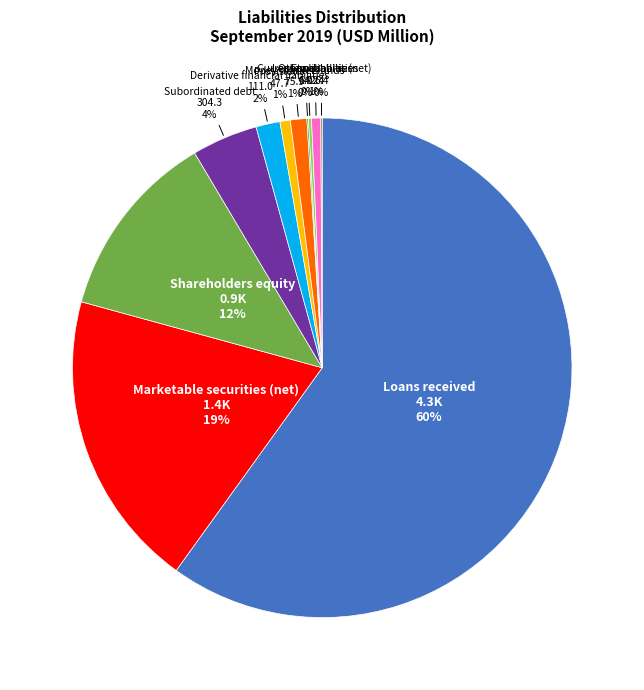

To the nearest percent, what percentage of the pie is Provisions?

1%